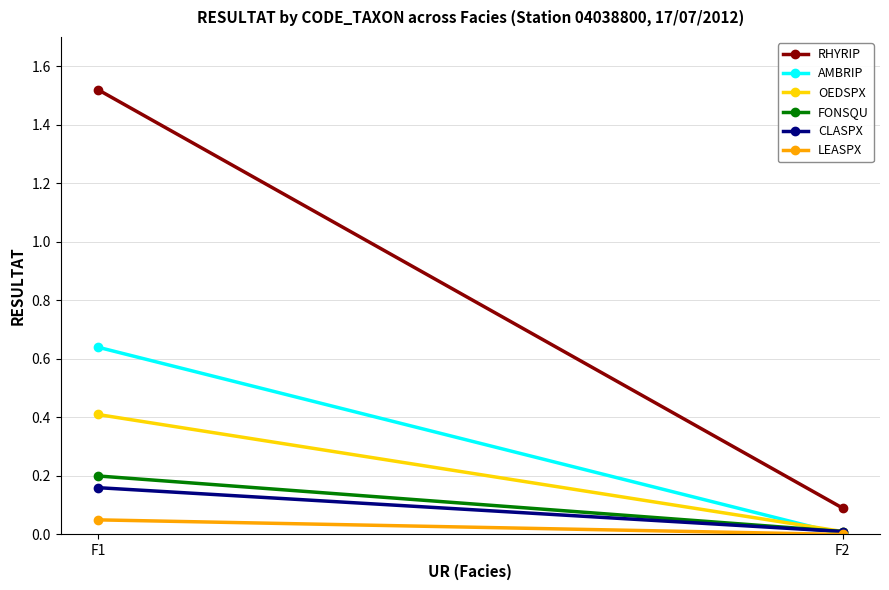

What is the highest value of the FONSQU series?

0.2